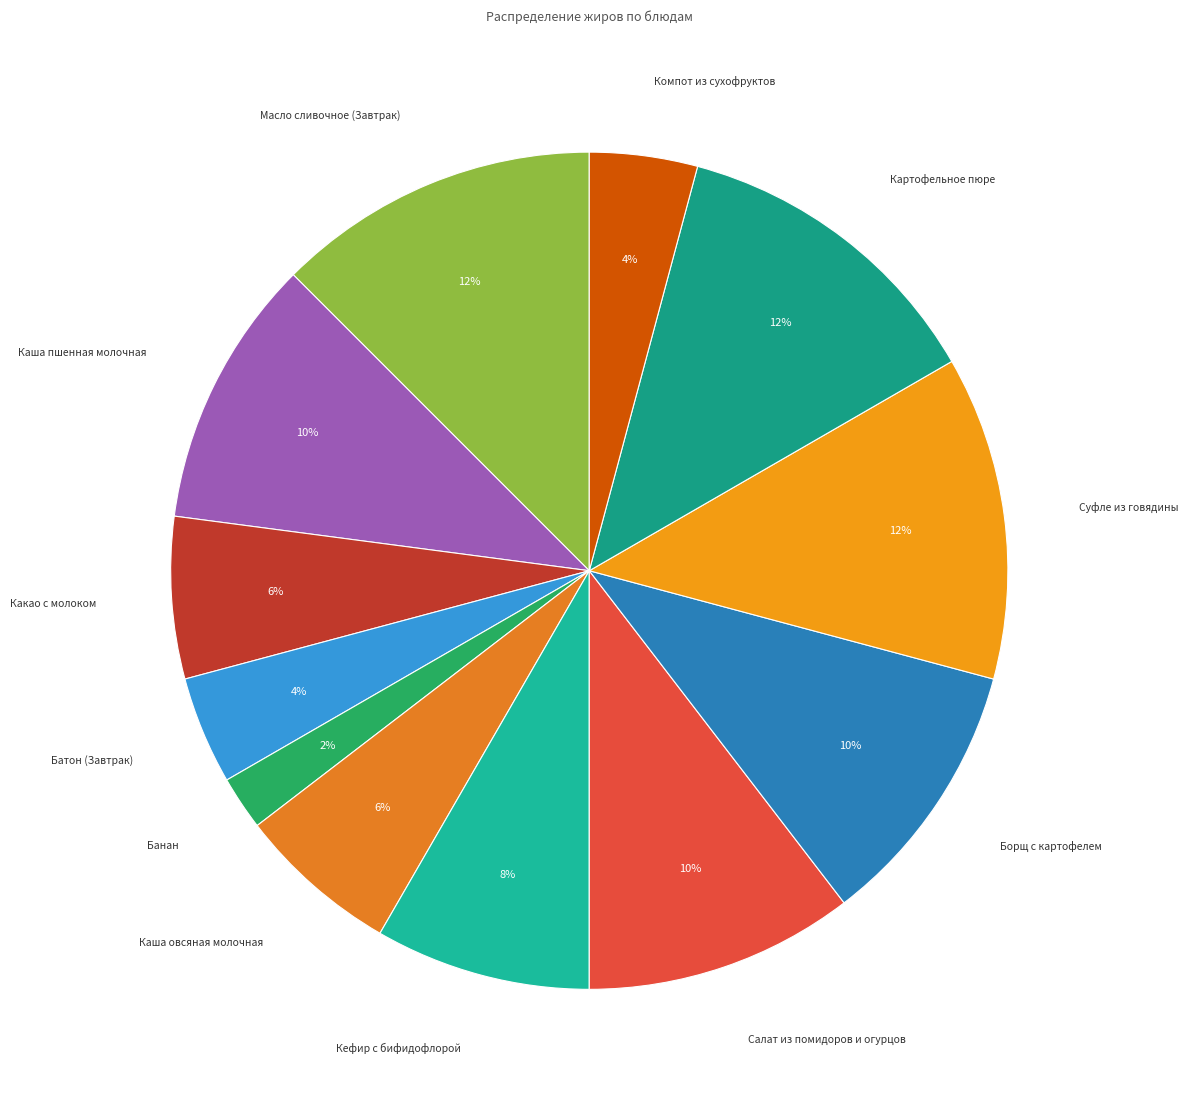

Is there any slice that represents more than half of the pie?

No